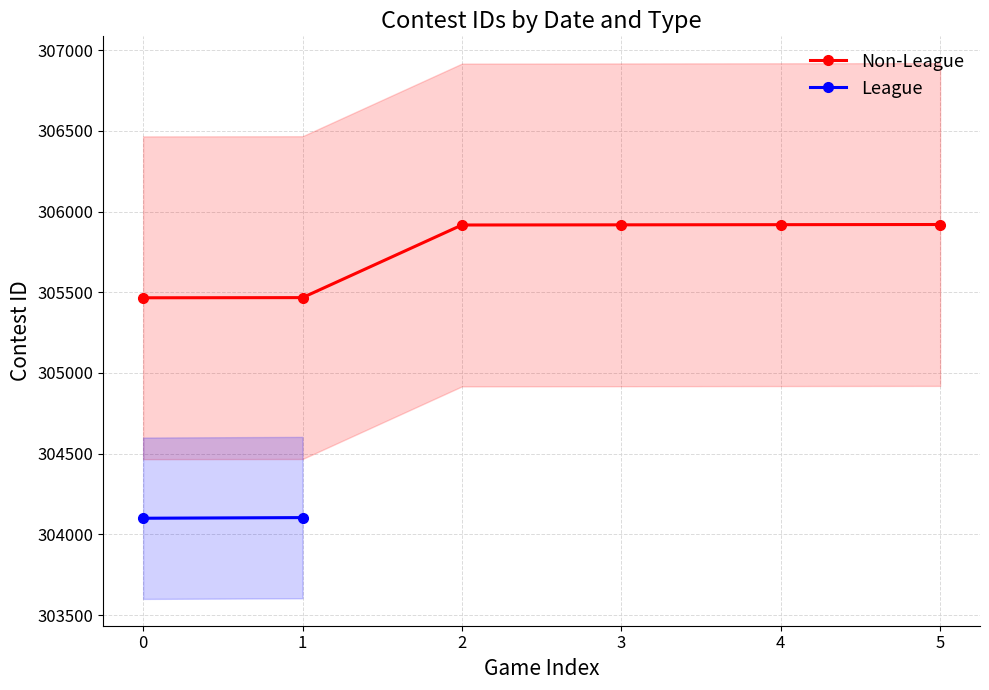

What is the value of the Non-League point at the 3rd from the left?

305917